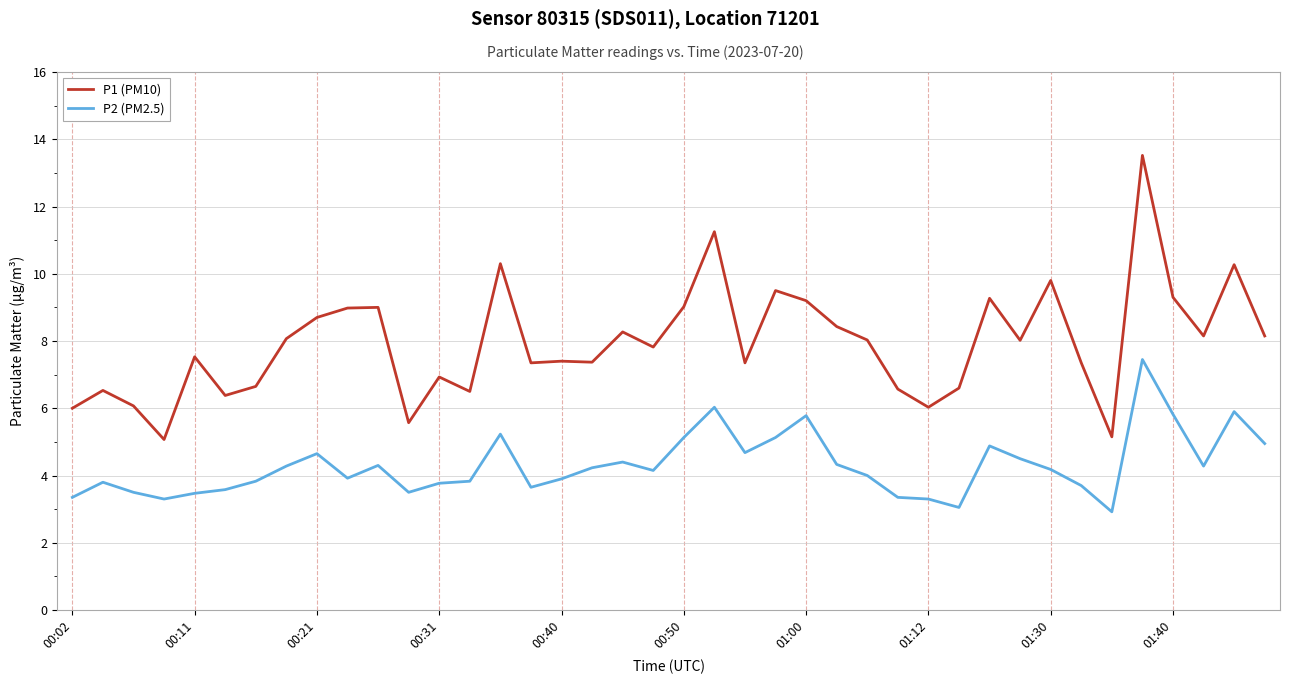

True or false: P2 (PM2.5) and P1 (PM10) cross at least once.

False